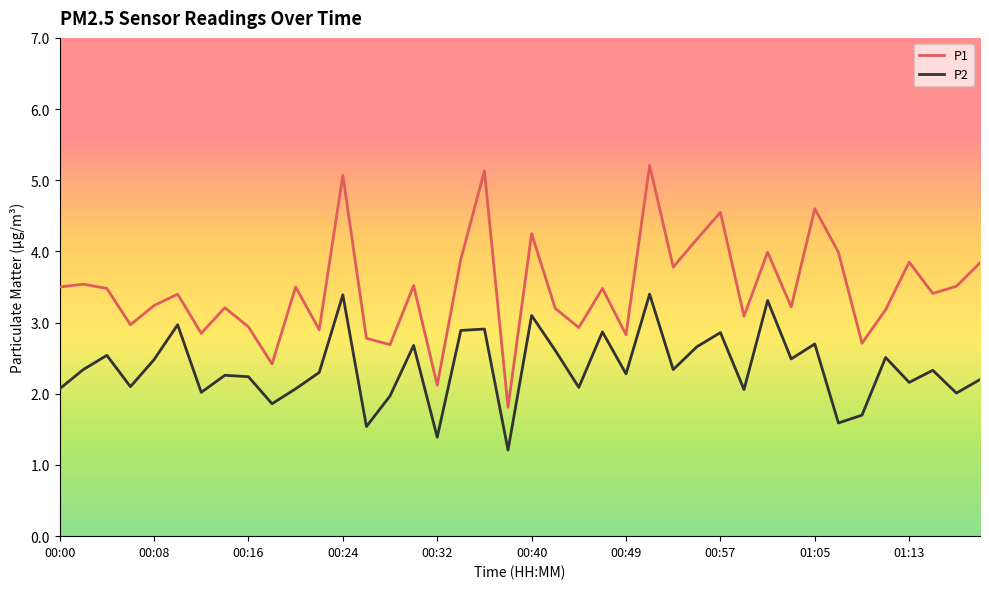

What is the maximum value shown in the chart?

5.2